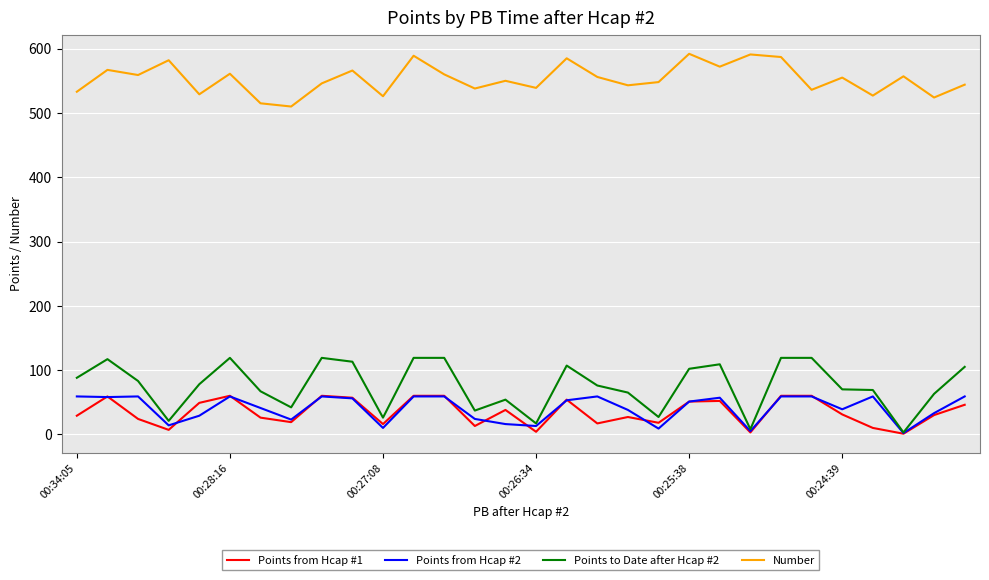

Which series has the largest total across all categories?

Number